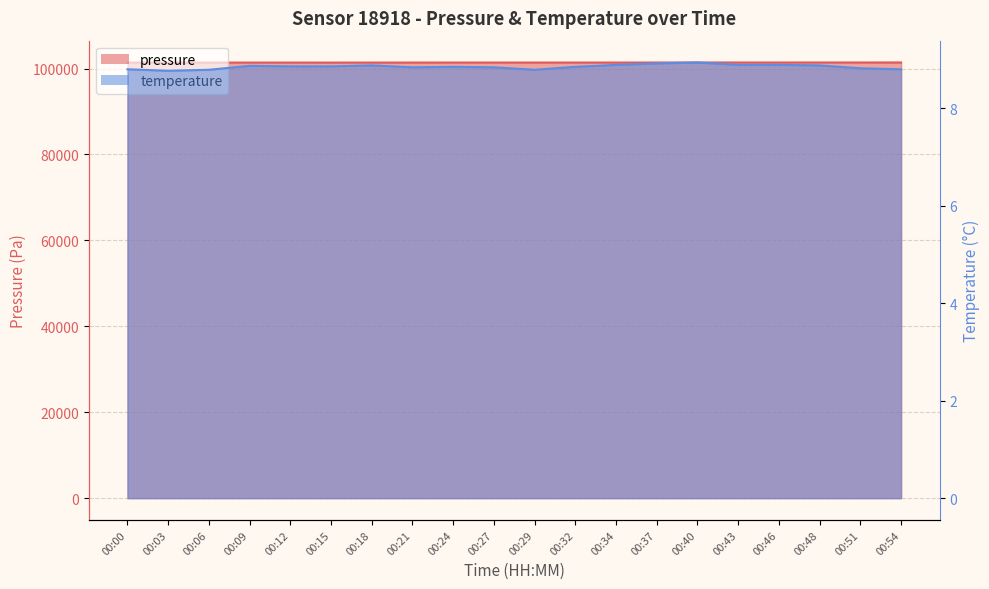

Where is the first local maximum for pressure?

00:12